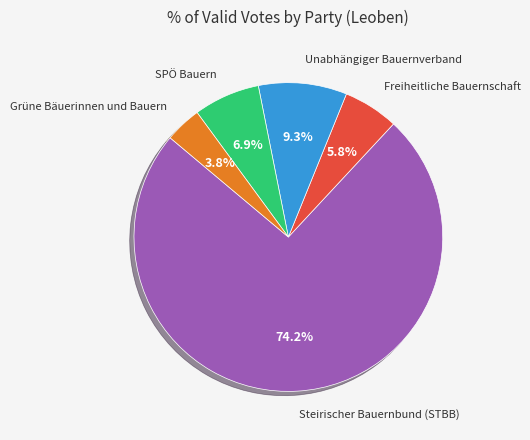

What percentage is the Steirischer Bauernbund (STBB) slice, to the nearest percent?

74%